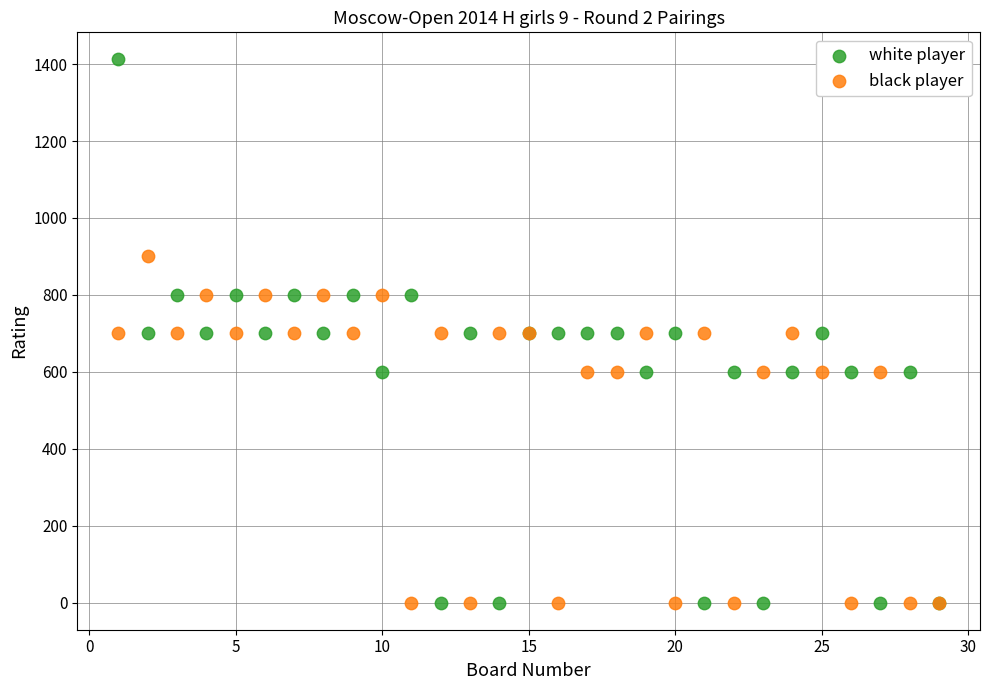

Which series has the widest spread of Y values?

white player